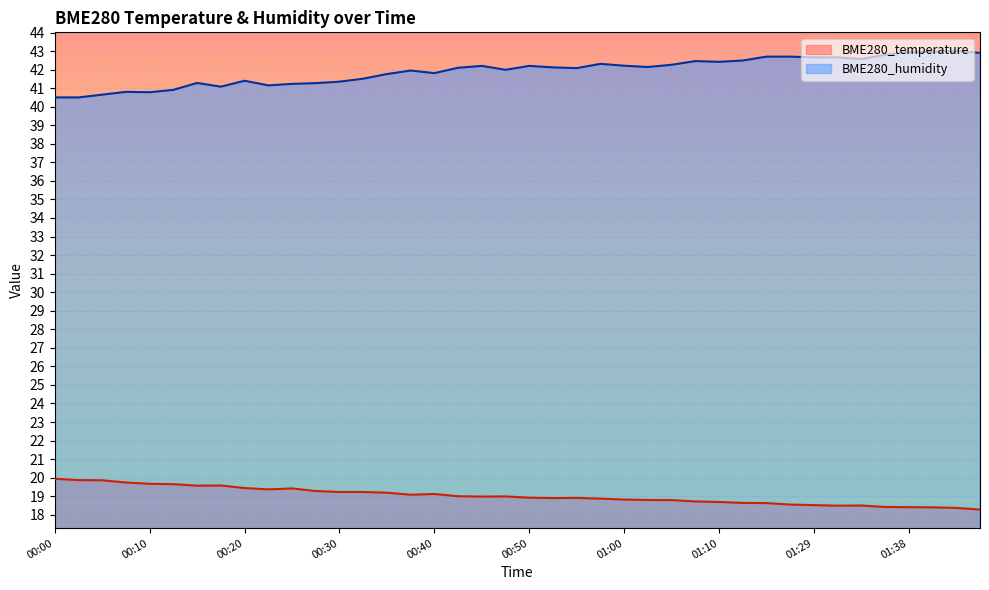

Which series has the largest range (max minus min)?

BME280_humidity